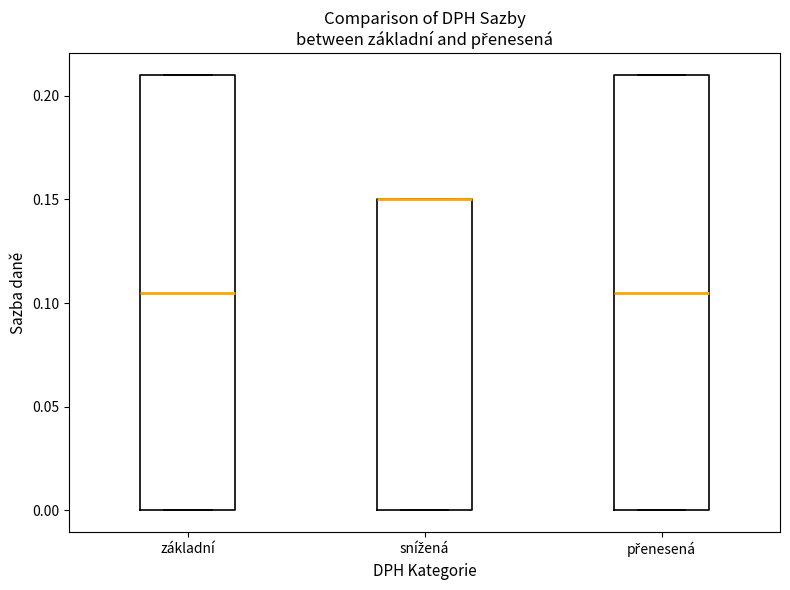

Where is the upper edge of the box for přenesená on the y-axis? The values are not printed on the chart, so give them approximately, as read against the axis.

0.210